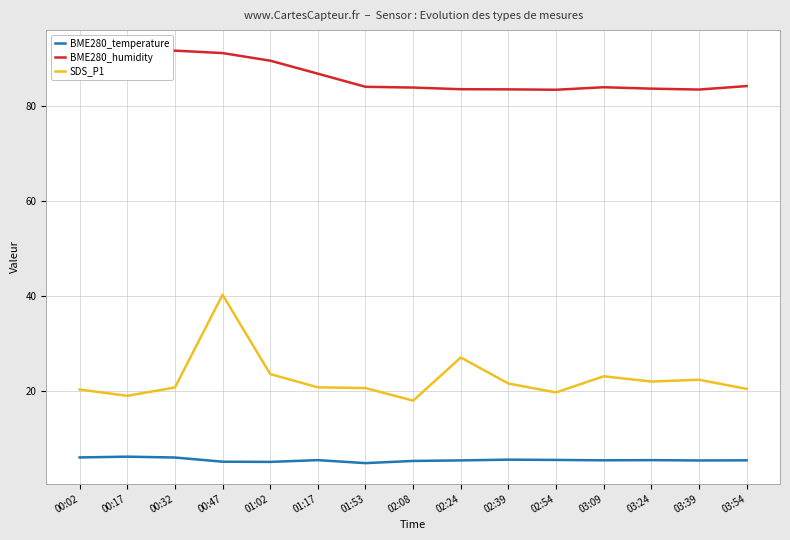

Which series has the largest range (max minus min)?

SDS_P1